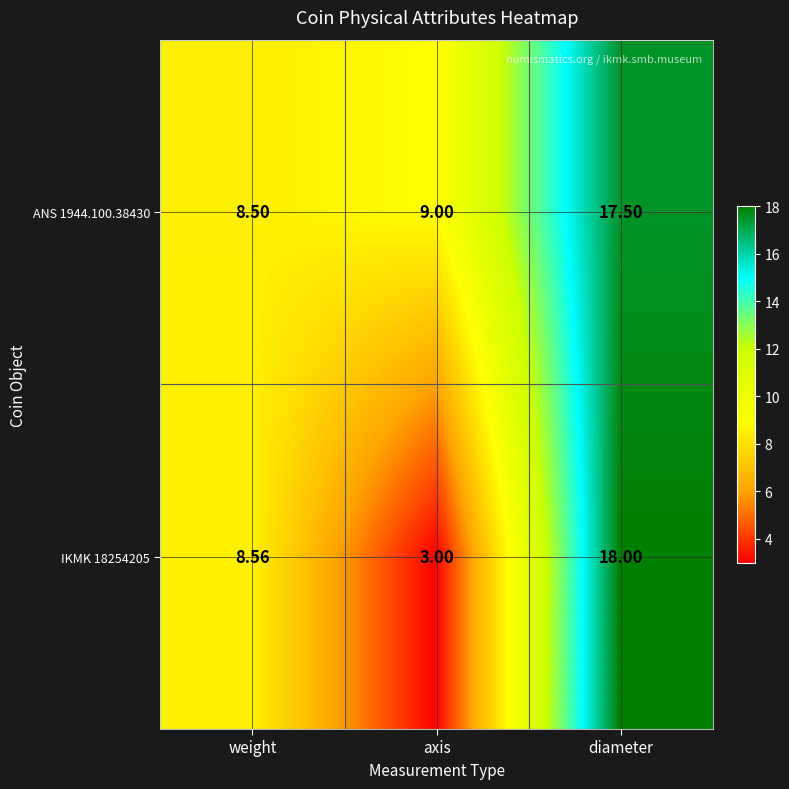

Which series has the largest range (max minus min)?

IKMK 18254205